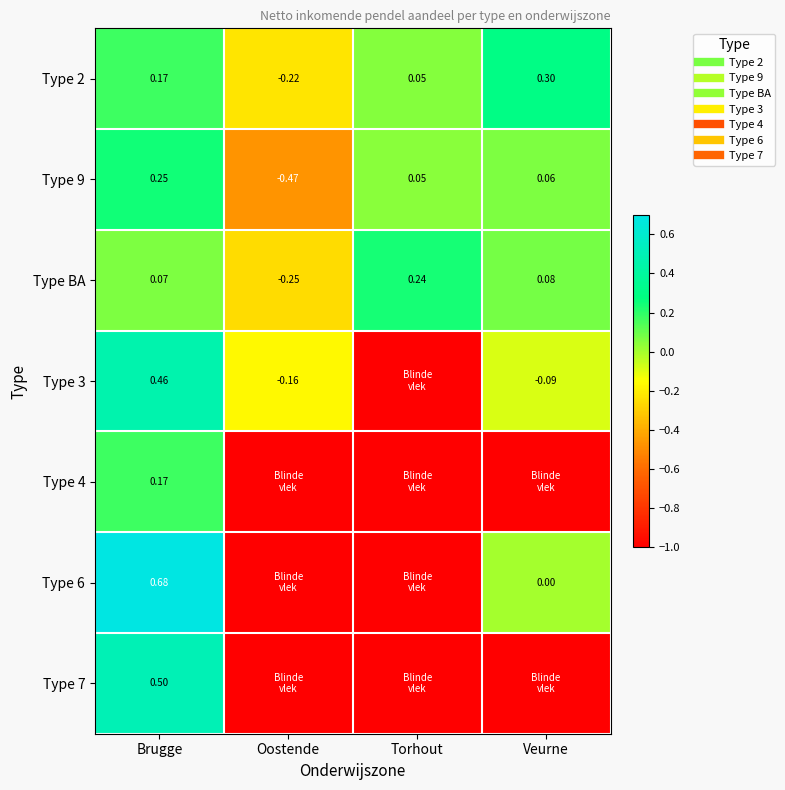

What is the lowest value of the Type 6 series?

-1.0